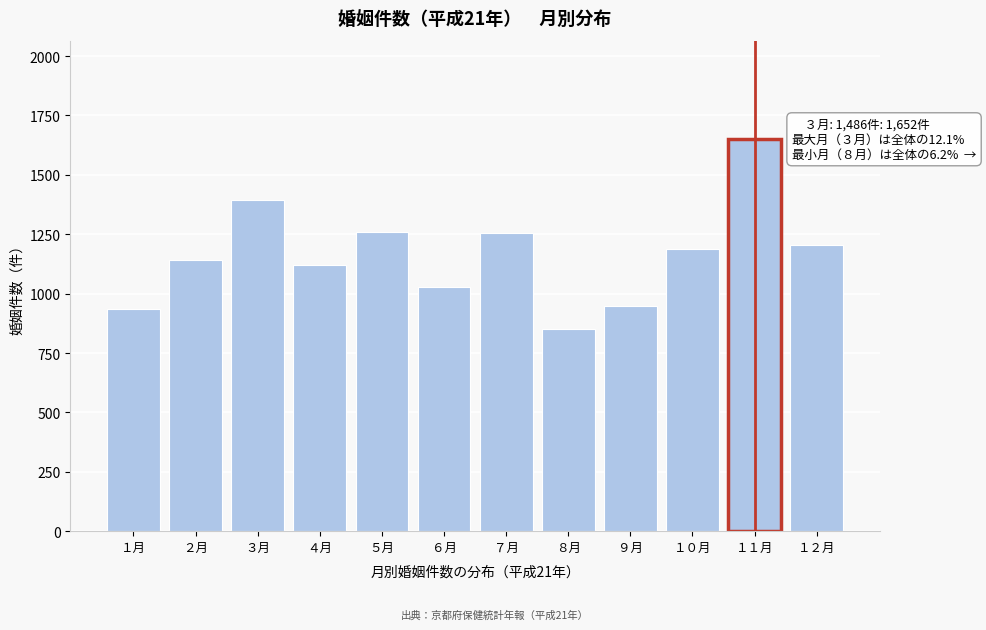

What is the difference between the maximum and minimum values?

802